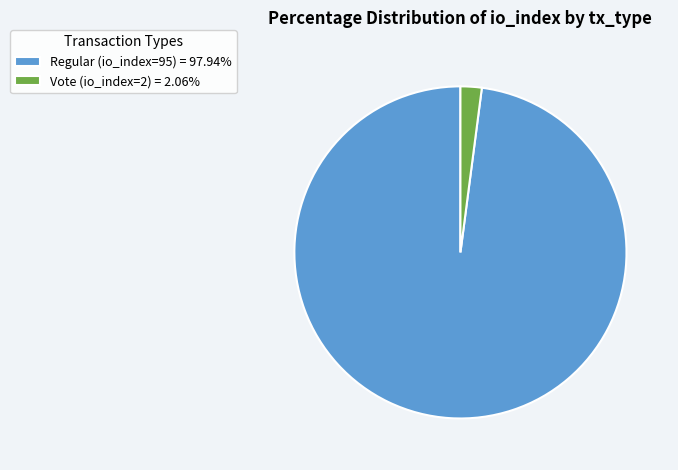

Does Vote (io_index=2) represent more than half of the total?

No